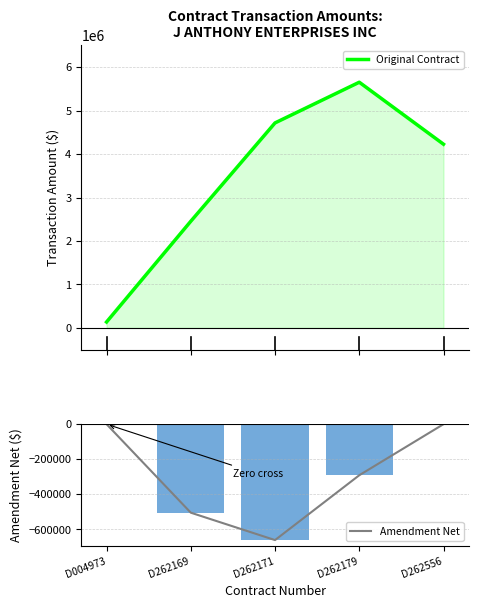

Reading left to right, extract all data points from this chart.

Original Contract: 136000.0	2454975.7	4719052.9	5655555.7	4228718.1
Amendment Net: 0.0	-504699.4	-660953.3	-291220.4	0.0